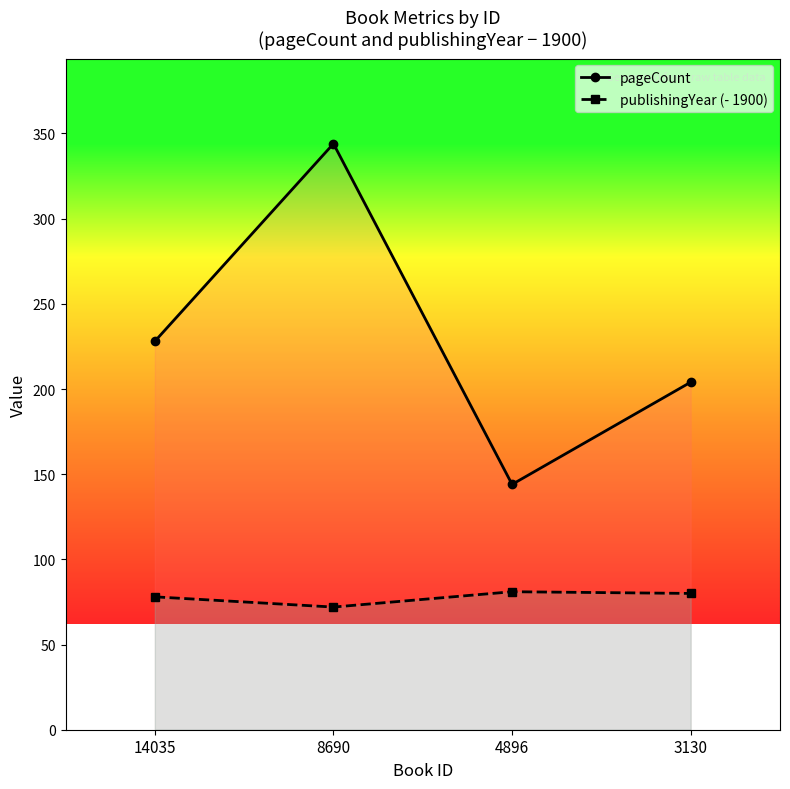

In publishingYear (- 1900), how many points are lower than both neighbors (excluding endpoints)?

1